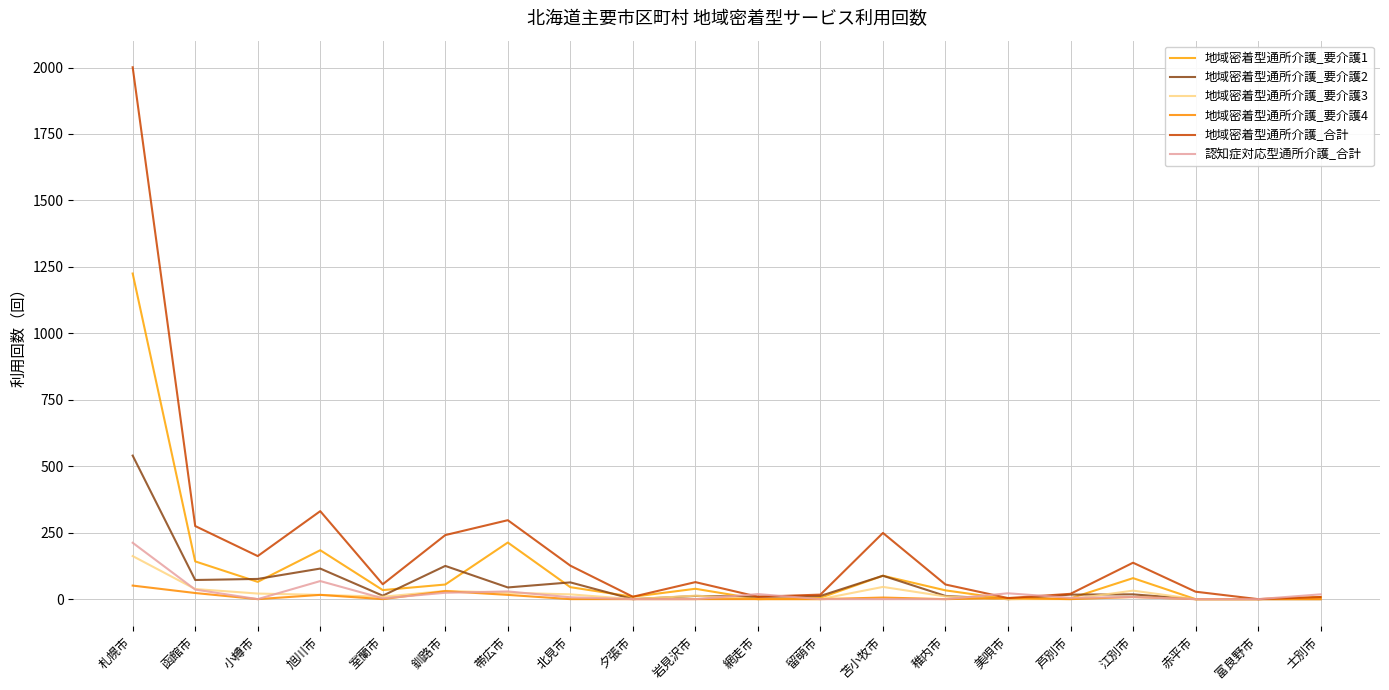

How many lines are shown in the chart?

6